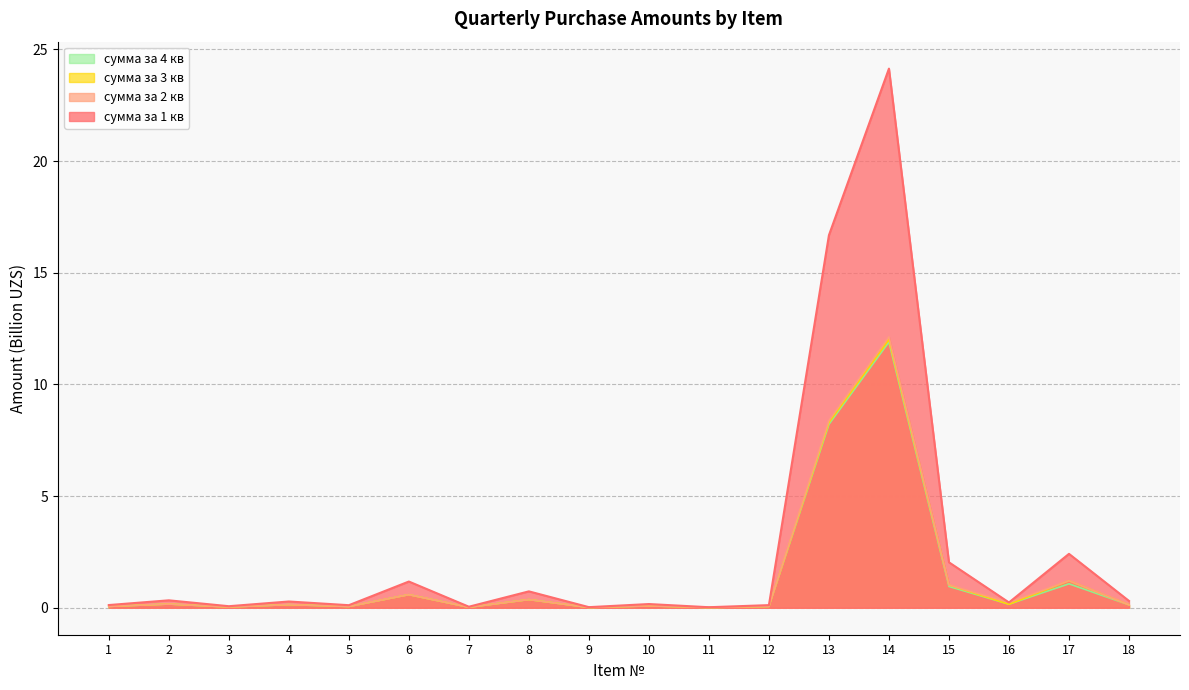

At which category does сумма за 4 кв reach its first local peak?

2